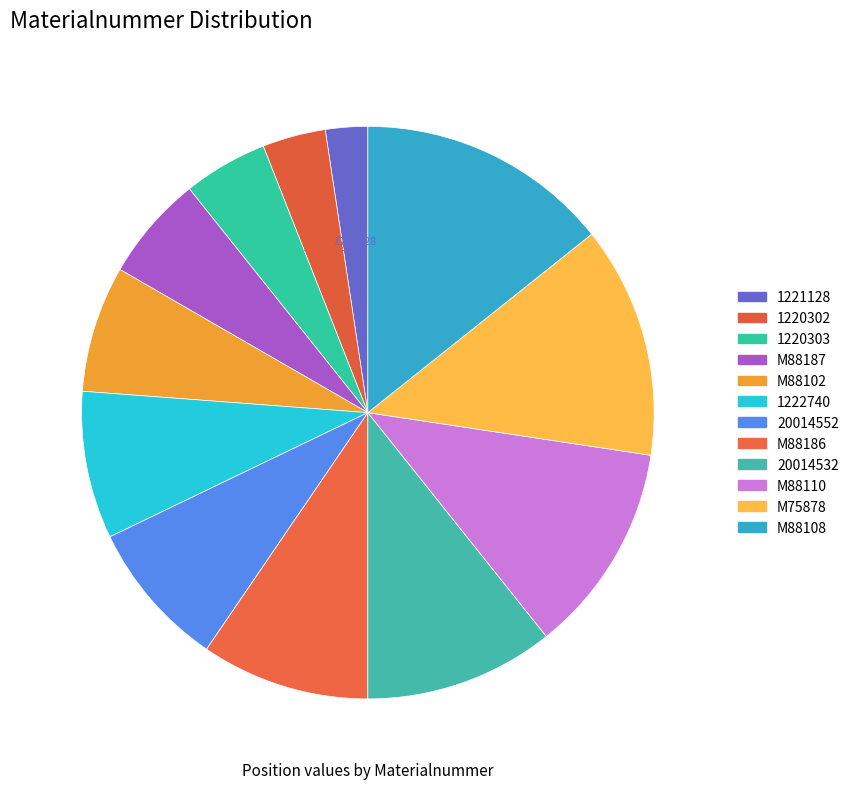

Combined, do M88186 and M88108 account for over 50%?

No